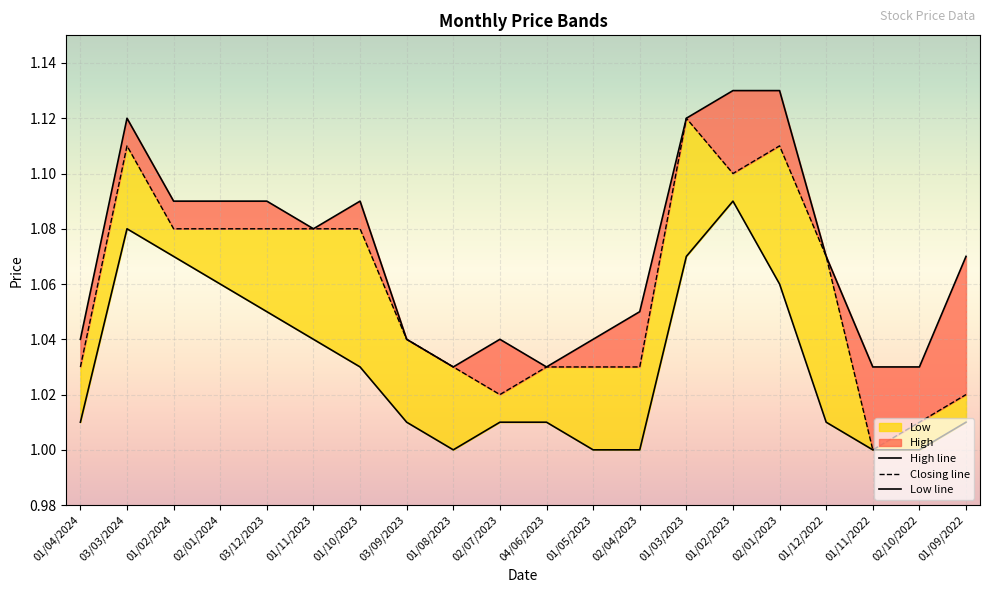

Reading left to right, what are all the values shown in this chart?

High: 1.0	1.1	1.1	1.1	1.1	1.1	1.1	1.0	1.0	1.0	1.0	1.0	1.1	1.1	1.1	1.1	1.1	1.0	1.0	1.1
Closing: 1.0	1.1	1.1	1.1	1.1	1.1	1.1	1.0	1.0	1.0	1.0	1.0	1.0	1.1	1.1	1.1	1.1	1.0	1.0	1.0
Low: 1.0	1.1	1.1	1.1	1.1	1.0	1.0	1.0	1.0	1.0	1.0	1.0	1.0	1.1	1.1	1.1	1.0	1.0	1.0	1.0